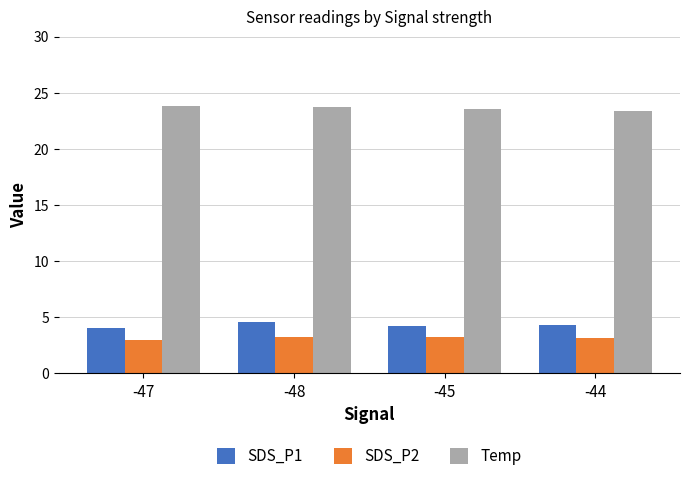

Is the value of SDS_P2 at -48 greater than the value of SDS_P1 at -48?

No